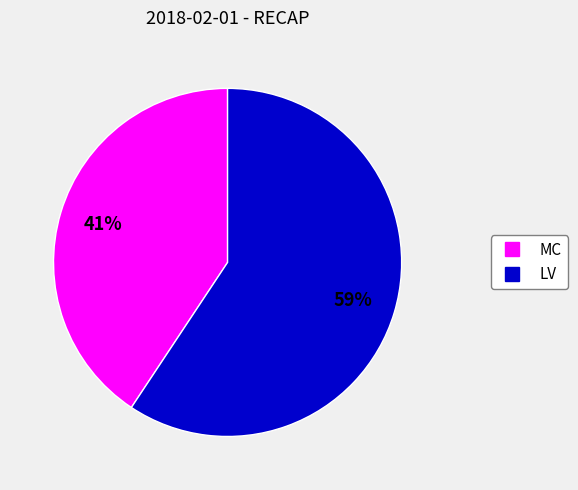

Combined, do LV and MC account for over 50%?

Yes